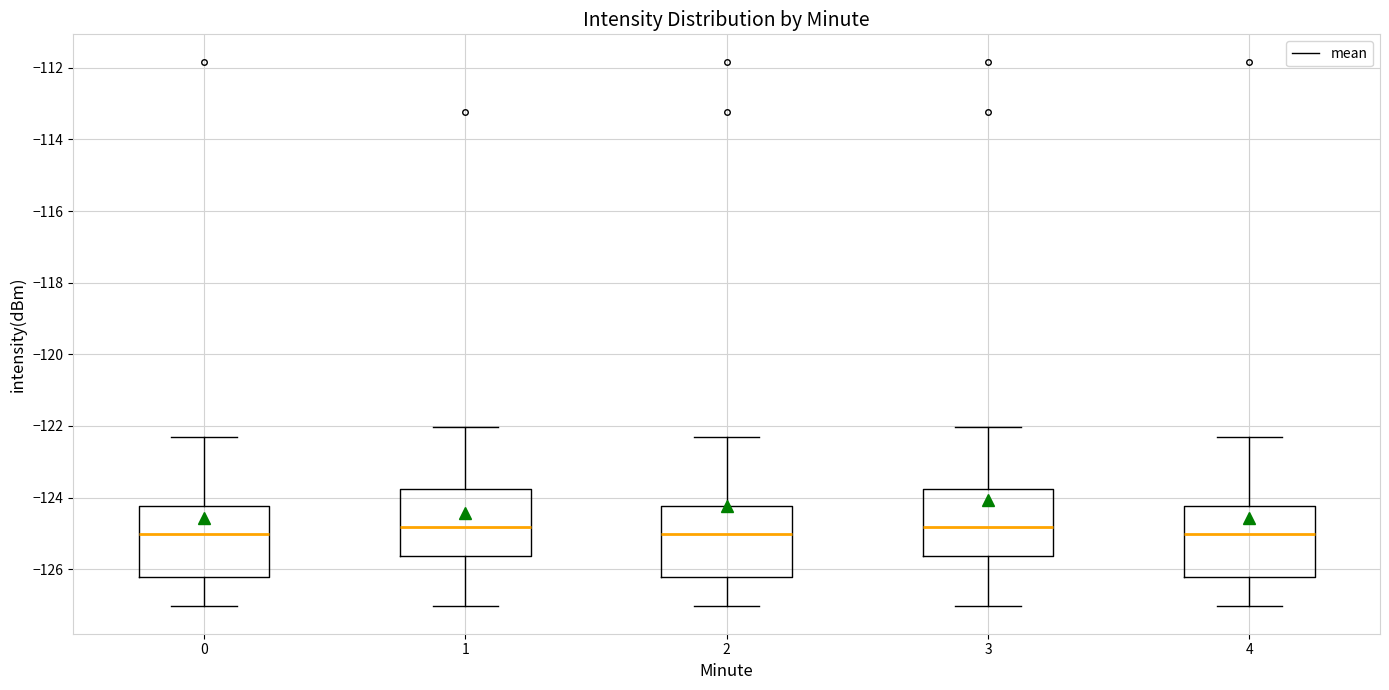

Reading left to right, read every box against the y-axis: the position of its median line, the range the box covers, and the ends of its whiskers. The values are not printed on the chart, so give them approximately, as read against the axis.

0: median -125.0, box -126.2 to -124.2, whiskers -127.0 to -122.2
1: median -124.8, box -125.6 to -123.8, whiskers -127.0 to -122.0
2: median -125.0, box -126.2 to -124.2, whiskers -127.0 to -122.2
3: median -124.8, box -125.6 to -123.8, whiskers -127.0 to -122.0
4: median -125.0, box -126.2 to -124.2, whiskers -127.0 to -122.2